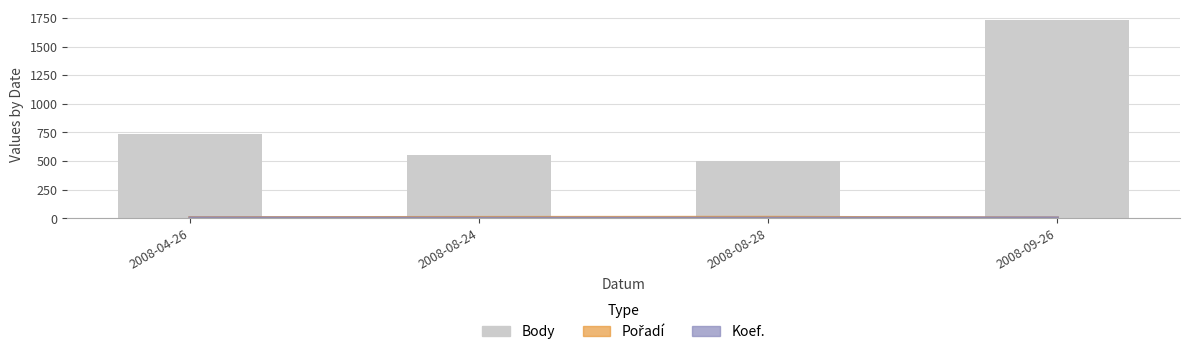

The value of Koef. at 2008-09-26 is 1. True or false?

False